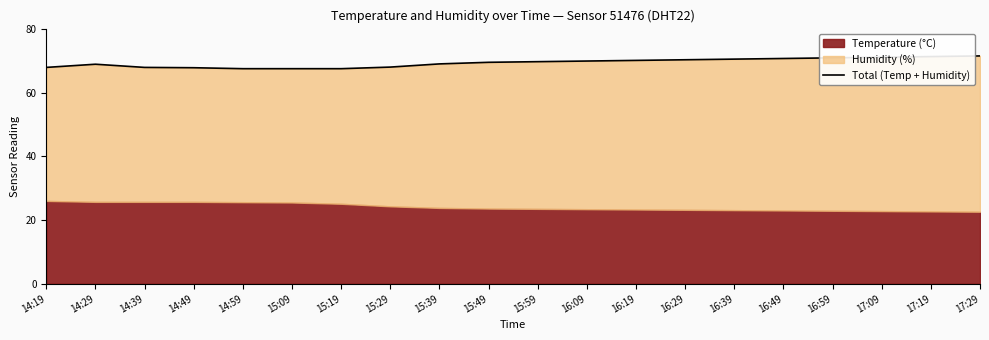

What is the label of the 3rd point from the left?

14:39